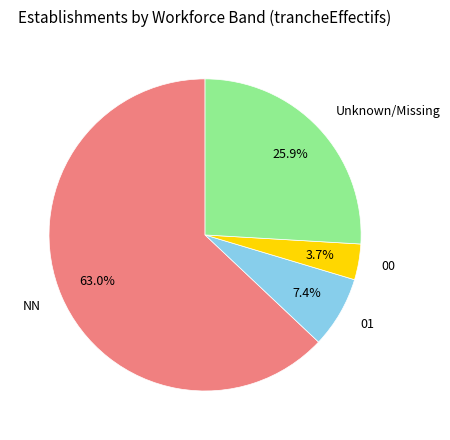

To the nearest percent, what is the difference between the largest and smallest slice percentages?

59%